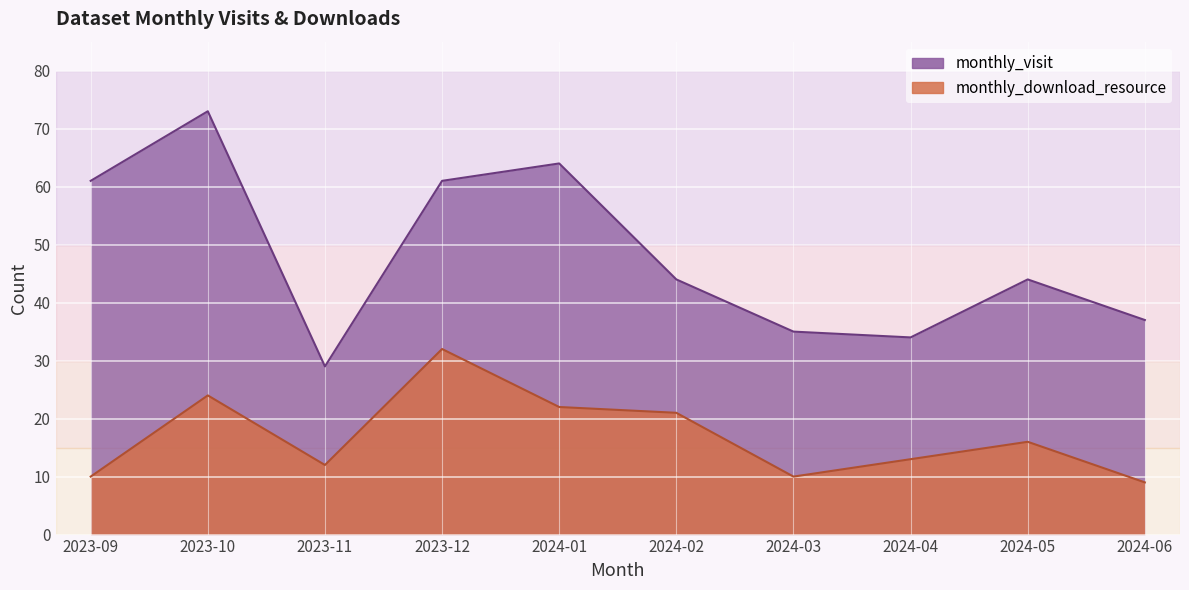

Is it true that monthly_visit equals 61 at 2023-09?

True